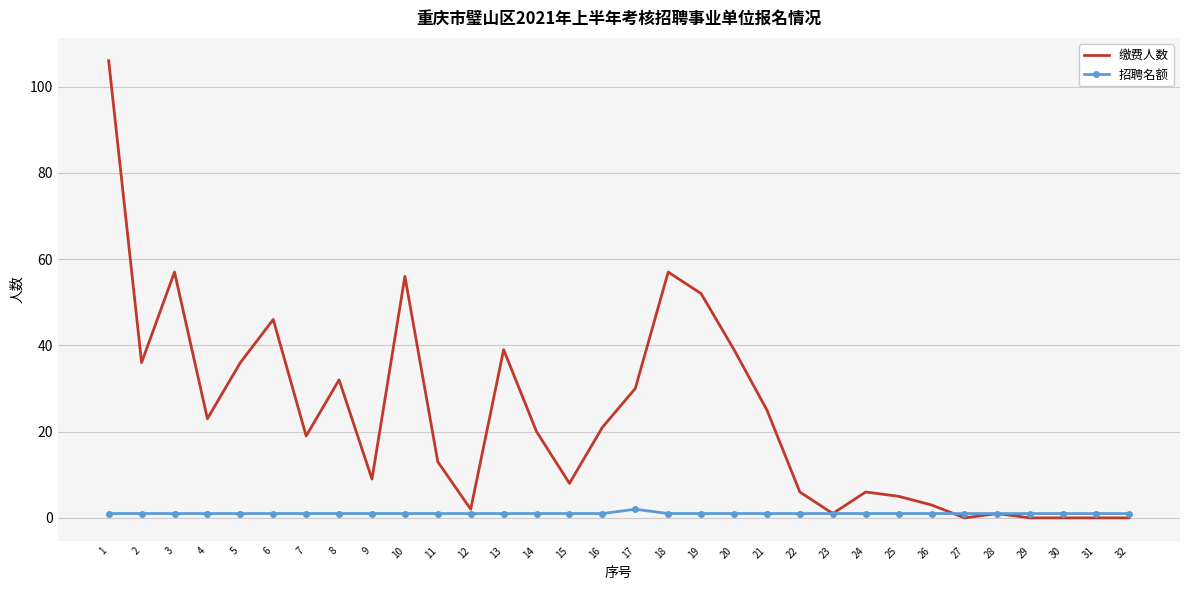

Which series has the largest range (max minus min)?

缴费人数